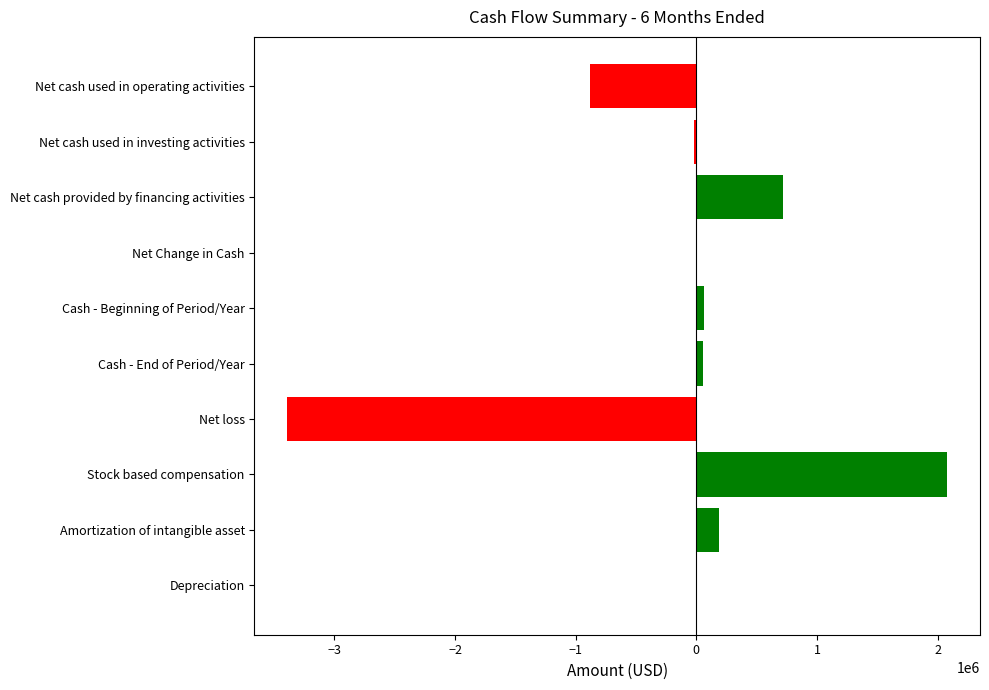

True or false: the data shows 716063 at Net cash provided by financing activities.

True